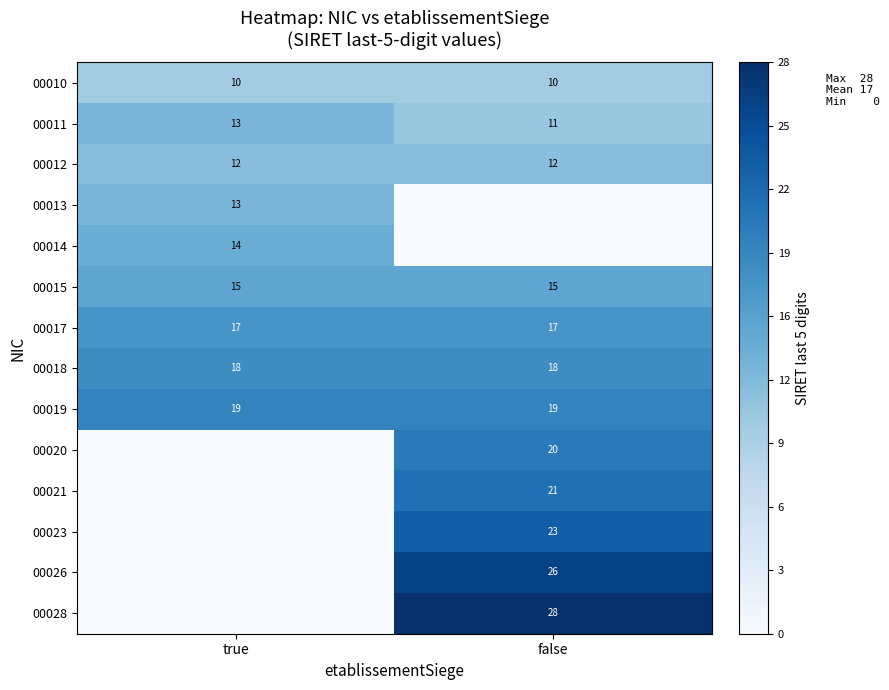

Which label corresponds to the smallest value in the chart?

false